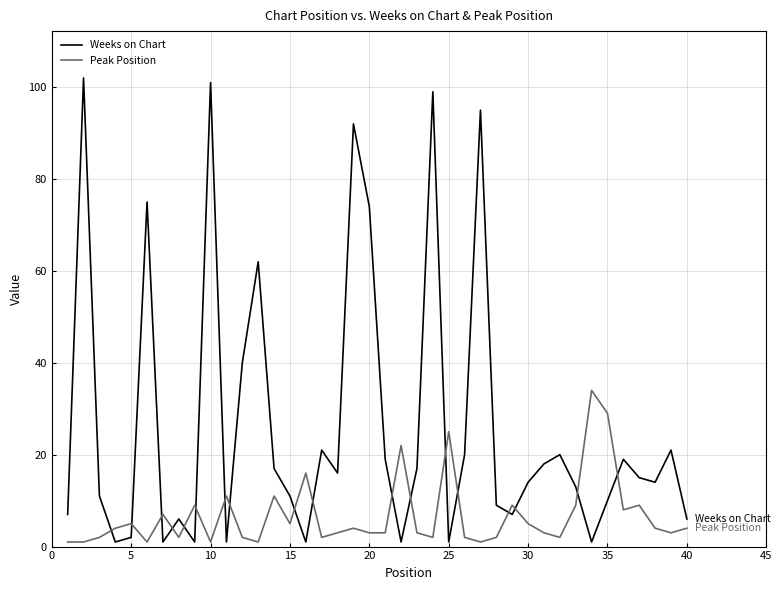

Which series has the widest spread of values?

Weeks on Chart